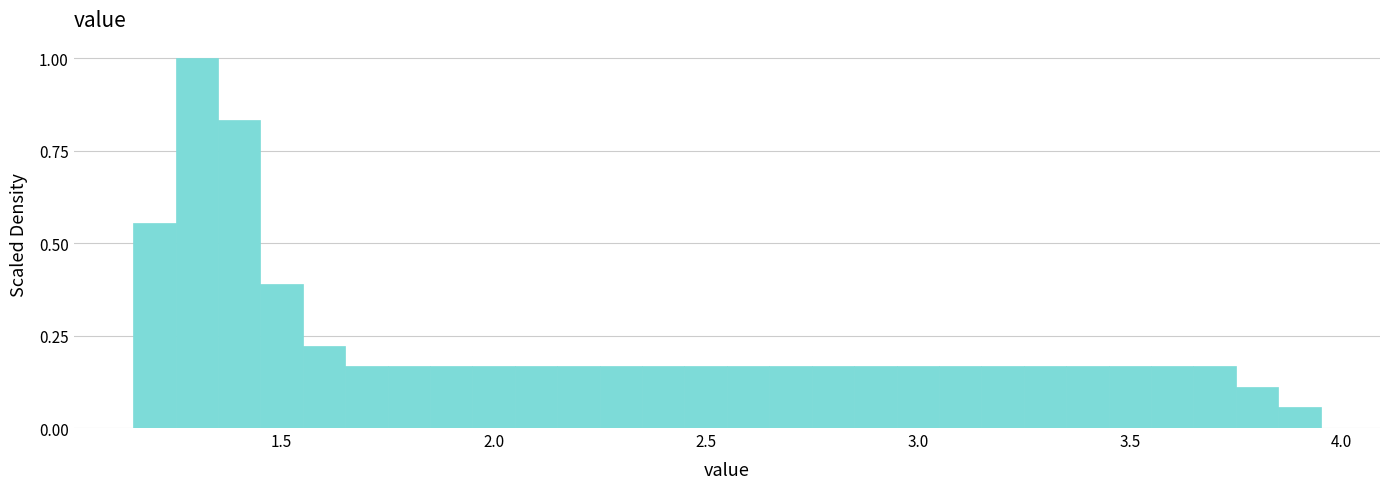

Read against the x-axis, roughly where is the centre of the tallest bar?

1.30